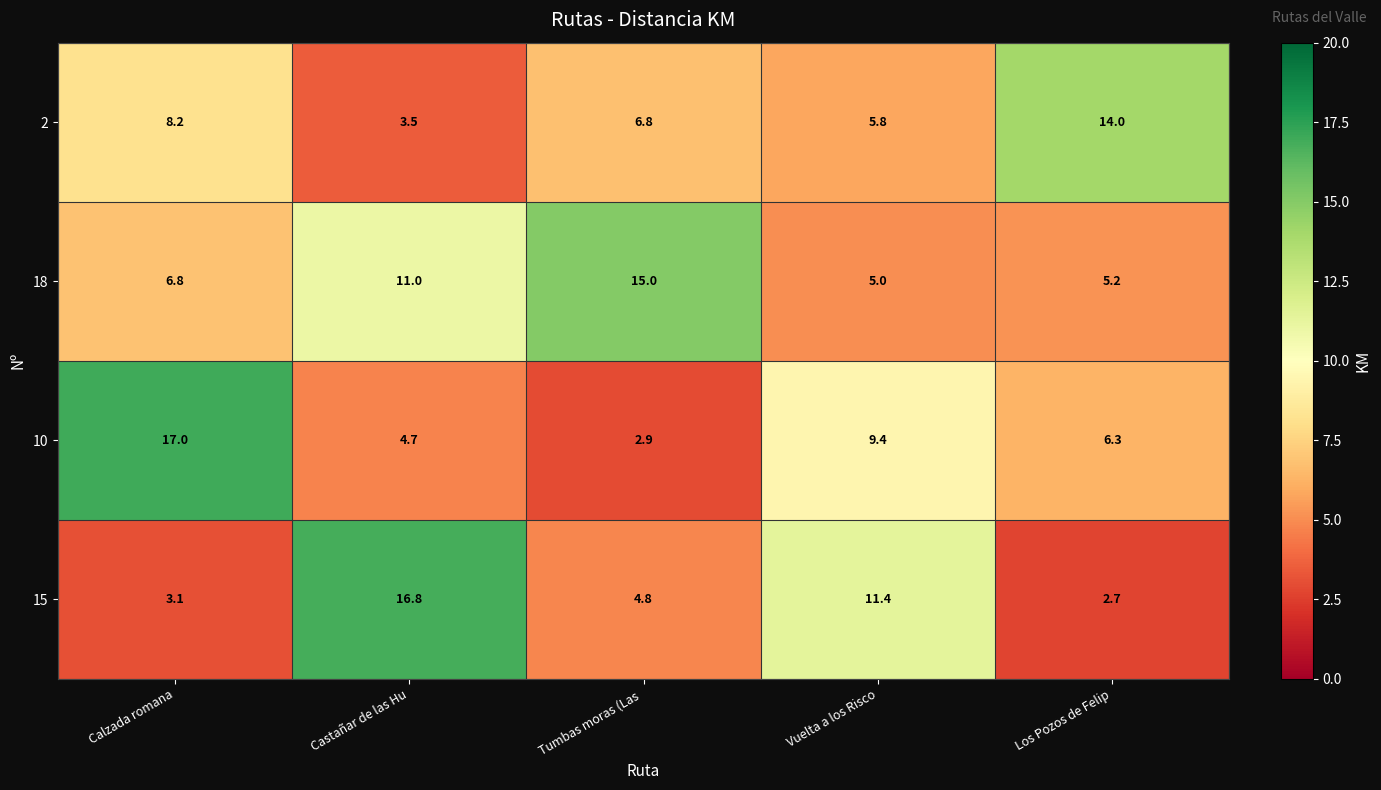

What is the maximum value shown in the chart?

17.0